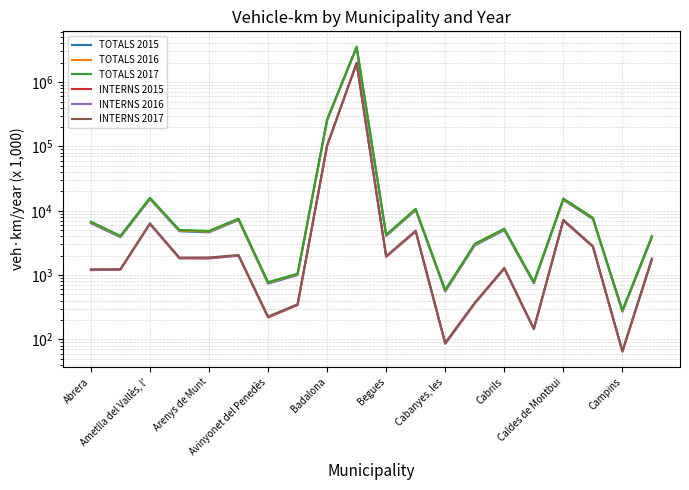

What is the average value of the TOTALS 2015 series?

190165.6